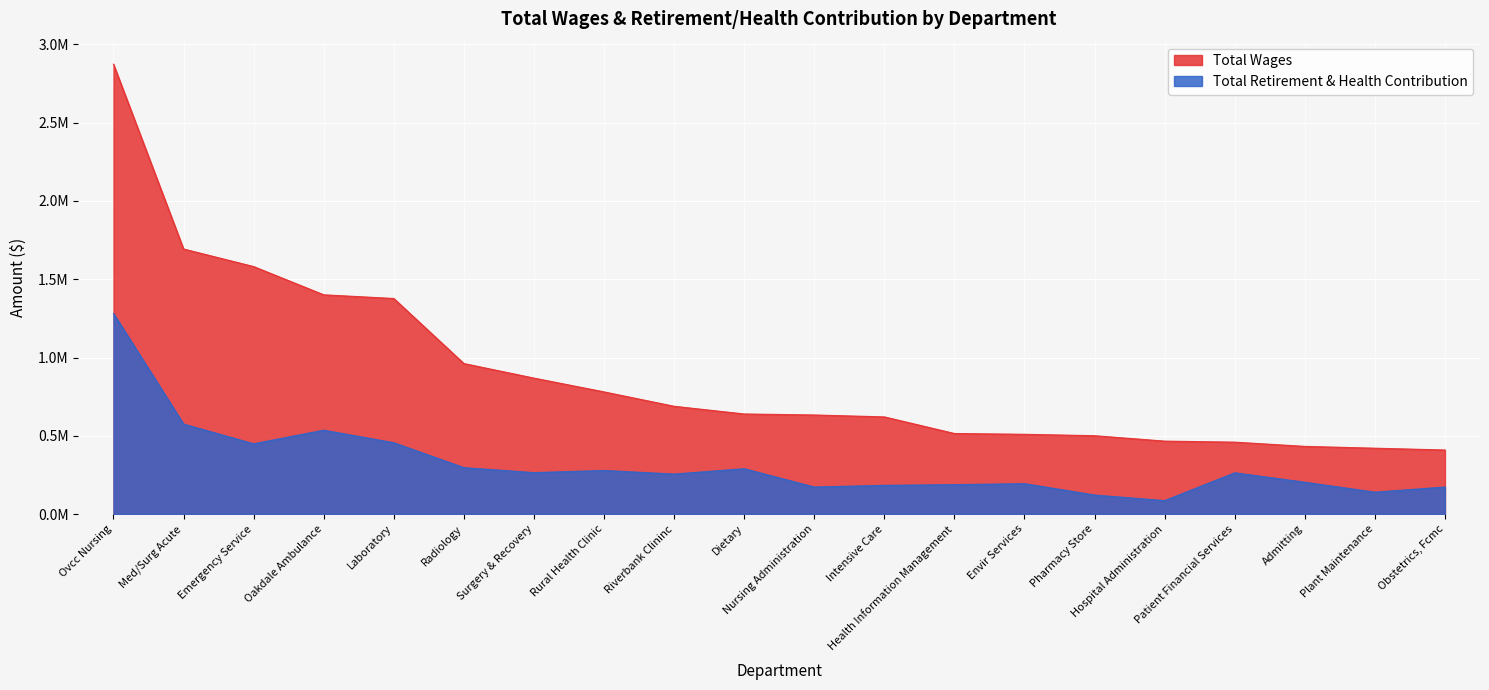

At how many categories does at least one series exceed 1410585?

3